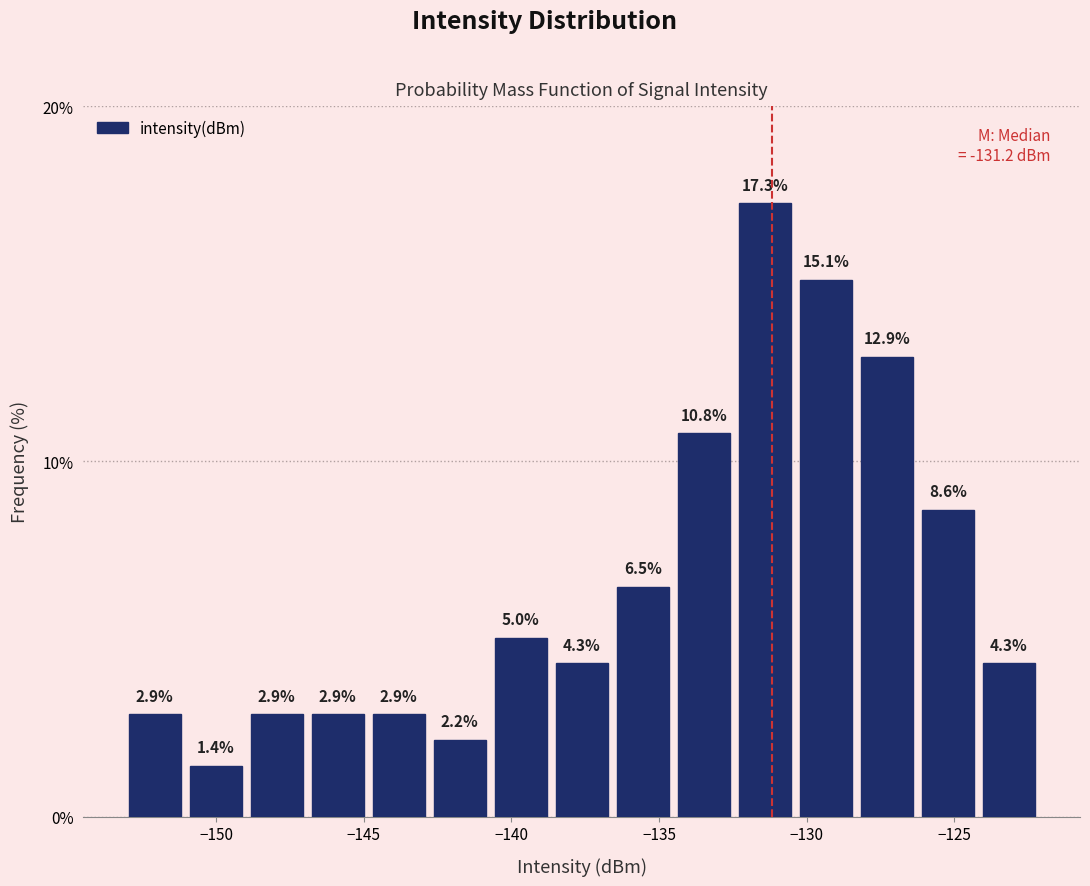

Reading left to right, transcribe this chart: for each bar, give the range it covers on the x-axis and its height. The bar edges are not printed on the chart, so give them approximately, as read against the axis.

-153.0 to -151.0: 2.9
-151.0 to -149.0: 1.4
-149.0 to -147.0: 2.9
-147.0 to -145.0: 2.9
-145.0 to -143.0: 2.9
-143.0 to -140.5: 2.2
-140.5 to -138.5: 5.0
-138.5 to -136.5: 4.3
-136.5 to -134.5: 6.5
-134.5 to -132.5: 10.8
-132.5 to -130.5: 17.3
-130.5 to -128.5: 15.1
-128.5 to -126.5: 12.9
-126.5 to -124.0: 8.6
-124.0 to -122.0: 4.3